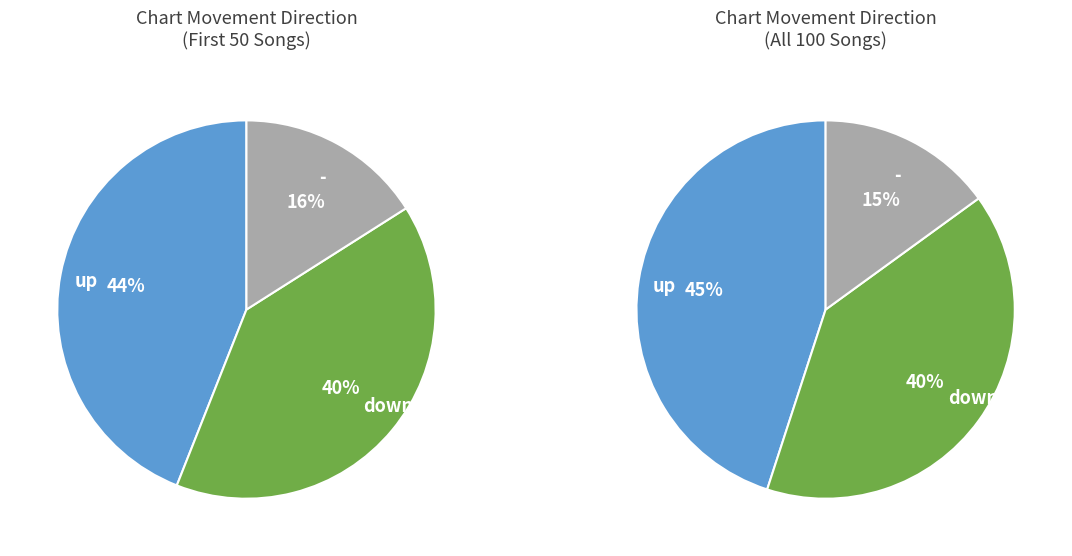

Is there any slice that represents more than half of the pie?

No